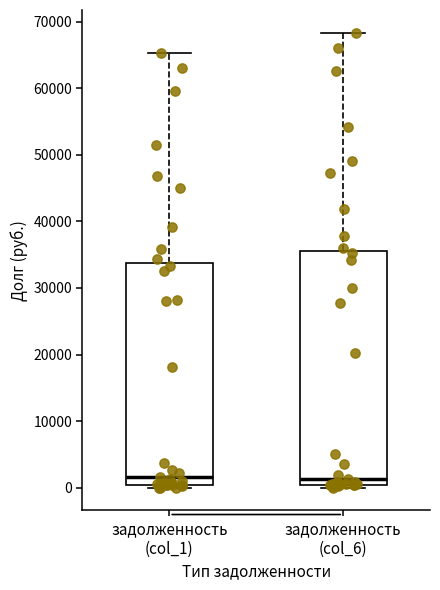

Which box is the tallest, from its lower edge to its upper edge?

задолженность (col_6)